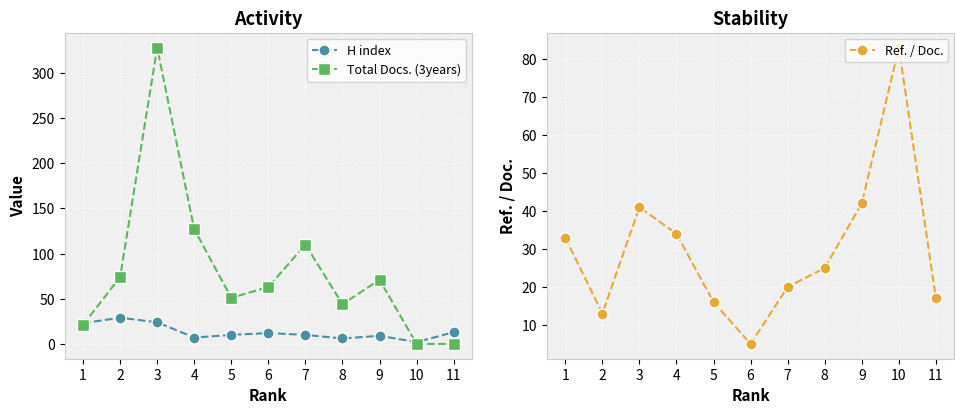

Where do Total Docs. (3years) and Ref. / Doc. first cross each other?

1 and 2